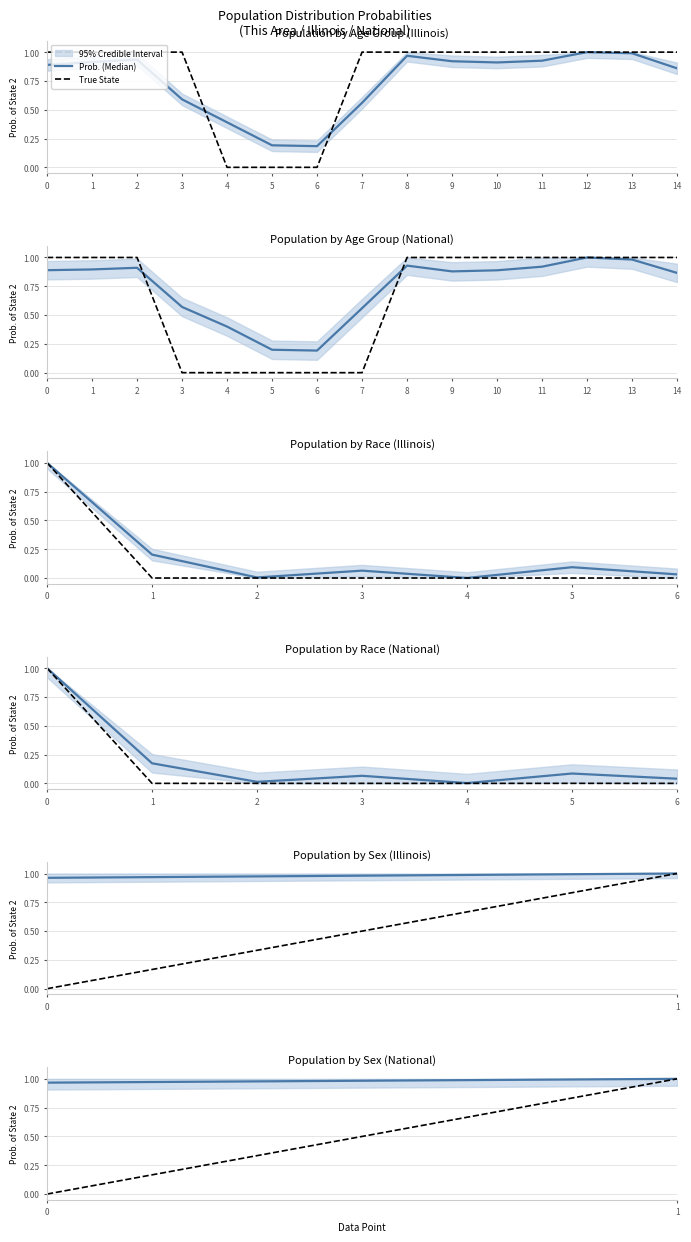

Is it true that Prob. (Median) equals 1.0 at 1?

True